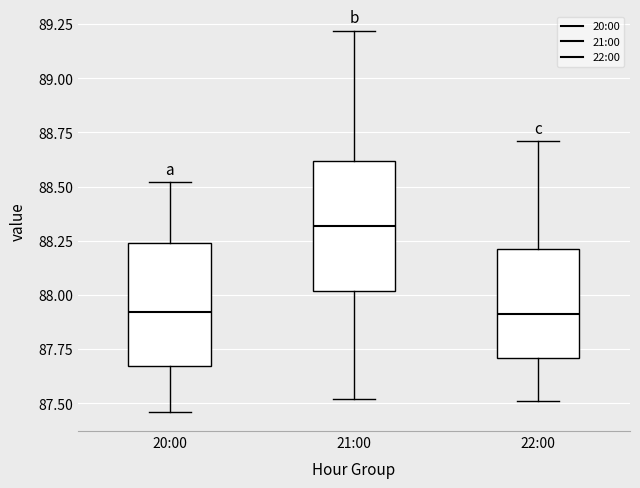

Reading left to right, read every box against the y-axis: the position of its median line, the range the box covers, and the ends of its whiskers. The values are not printed on the chart, so give them approximately, as read against the axis.

20:00: median 87.90, box 87.65 to 88.25, whiskers 87.45 to 88.50
21:00: median 88.30, box 88.00 to 88.60, whiskers 87.50 to 89.20
22:00: median 87.90, box 87.70 to 88.20, whiskers 87.50 to 88.70